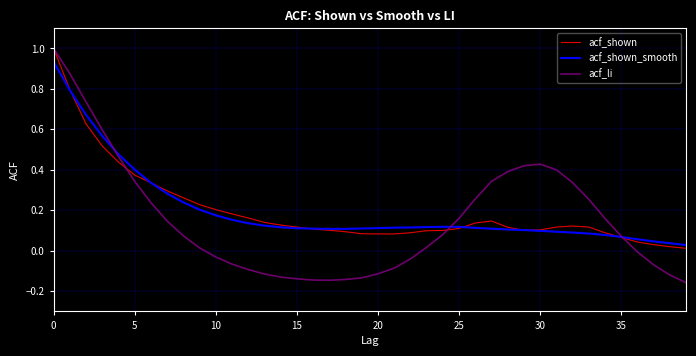

What is the maximum value for acf_li?

1.0